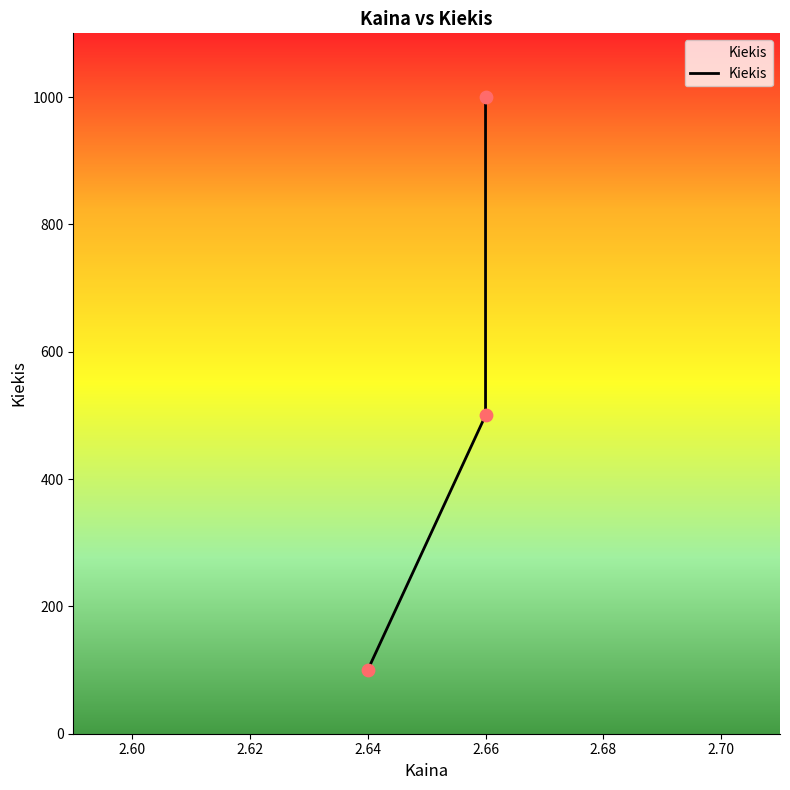

Approximately how many times larger is the value at 2.64 compared to 2.66?

0.2